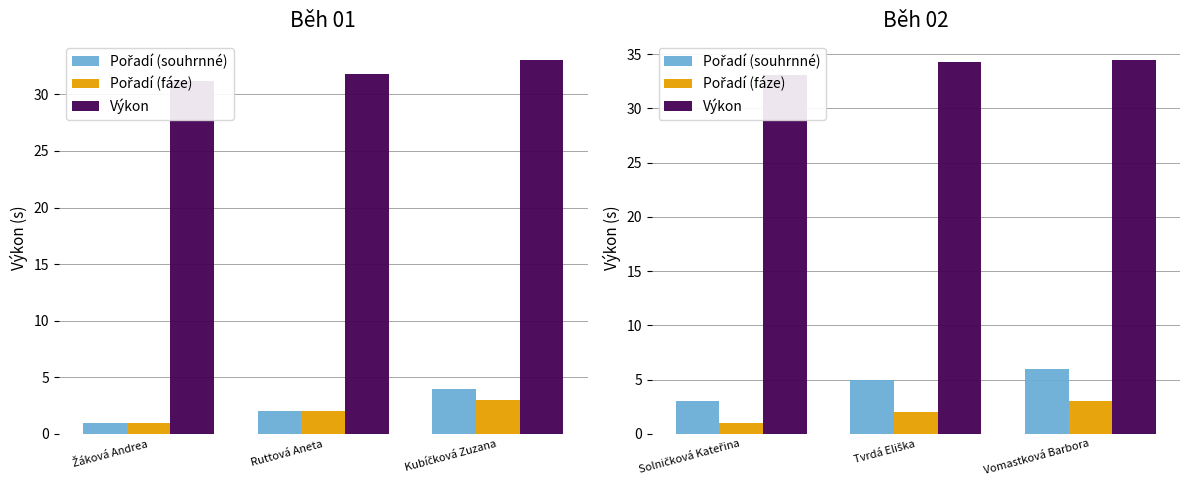

What is the label of the 1st bar from the left?

Solničková Kateřina